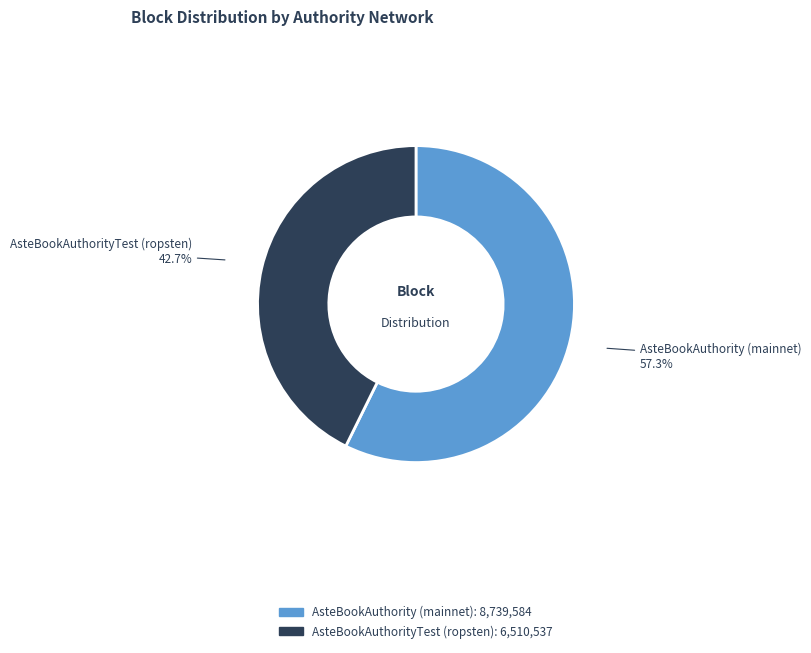

Is the sum of AsteBookAuthorityTest (ropsten) and AsteBookAuthority (mainnet) greater than half?

Yes